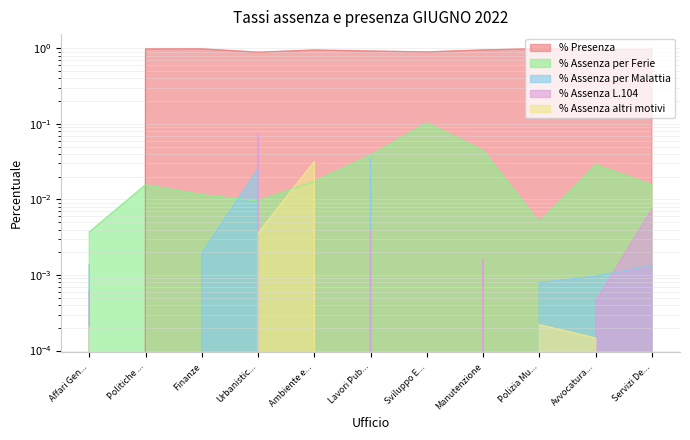

The % Assenza L.104 series shows 0.0 at Servizi De.... True or false?

True